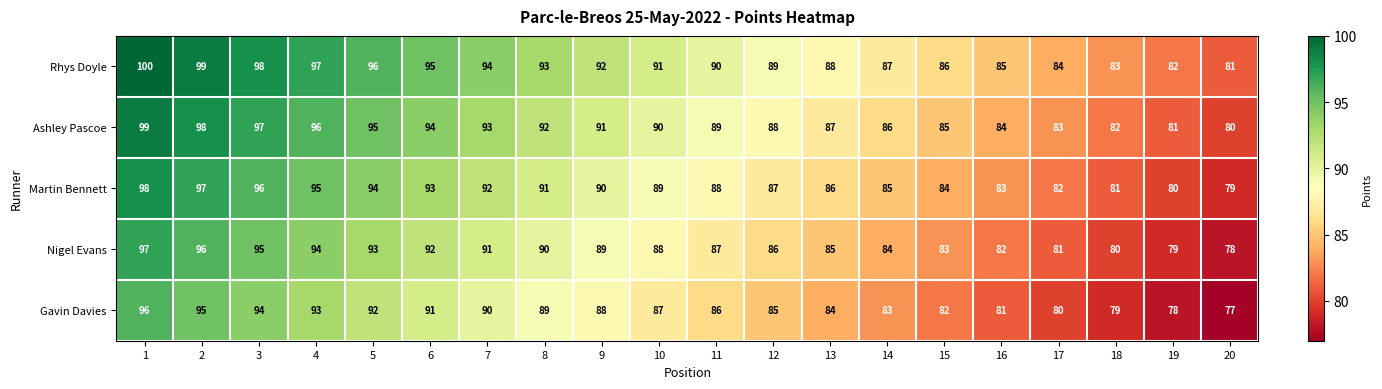

At 2, list the series in order from smallest to largest.

Gavin Davies, Nigel Evans, Martin Bennett, Ashley Pascoe, Rhys Doyle